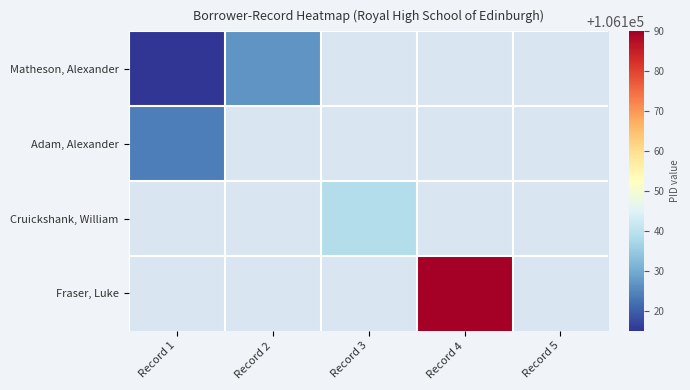

At Record 4, list the series in order from smallest to largest.

Matheson, Alexander, Adam, Alexander, Cruickshank, William, Fraser, Luke